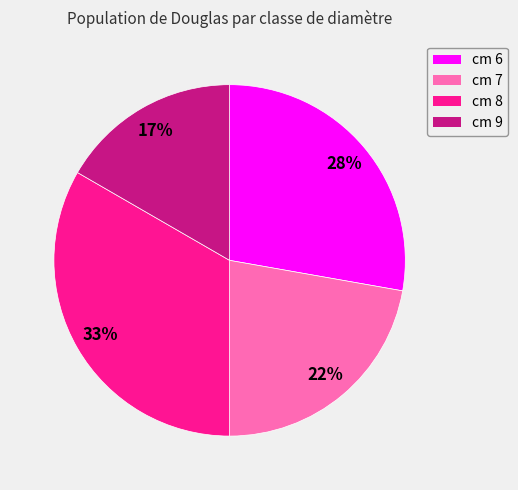

To the nearest percent, what is the combined percentage of cm 6 and cm 8?

61%